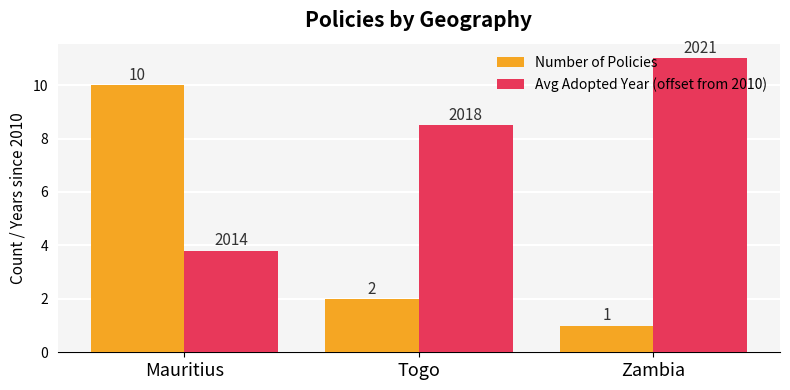

Which series has the largest total across all categories?

Avg Adopted Year (offset from 2010)